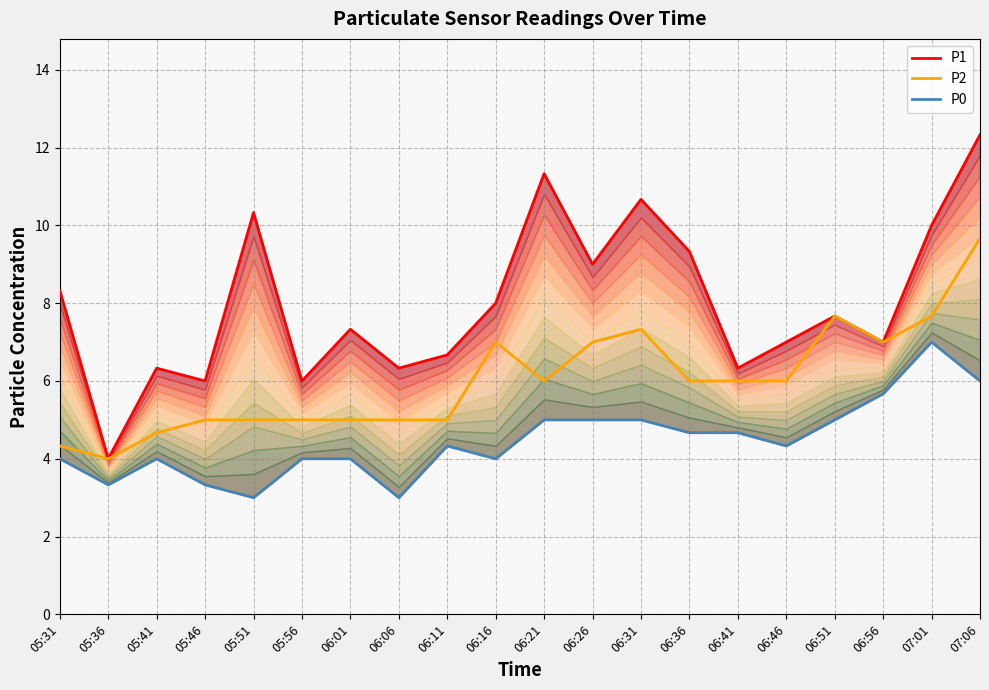

What is the average value of the P0 series?

4.5